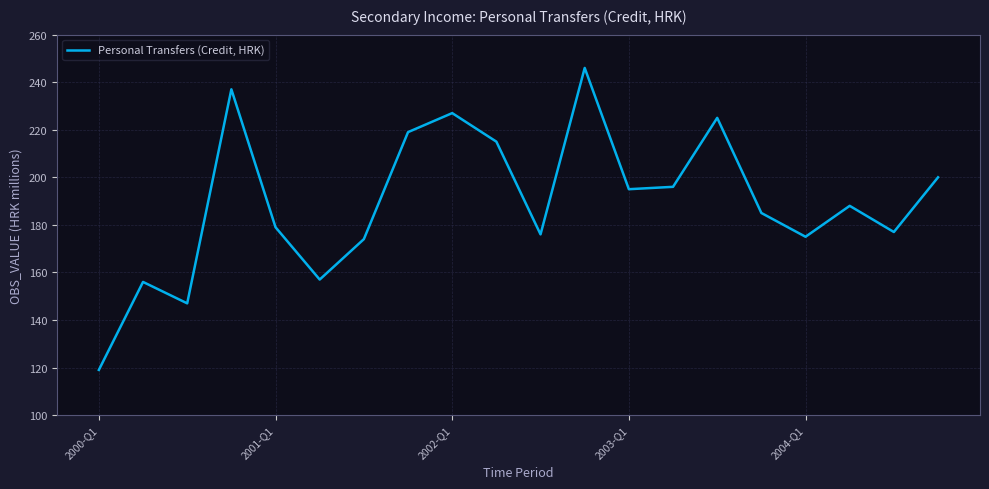

What is the maximum value shown in the chart?

246